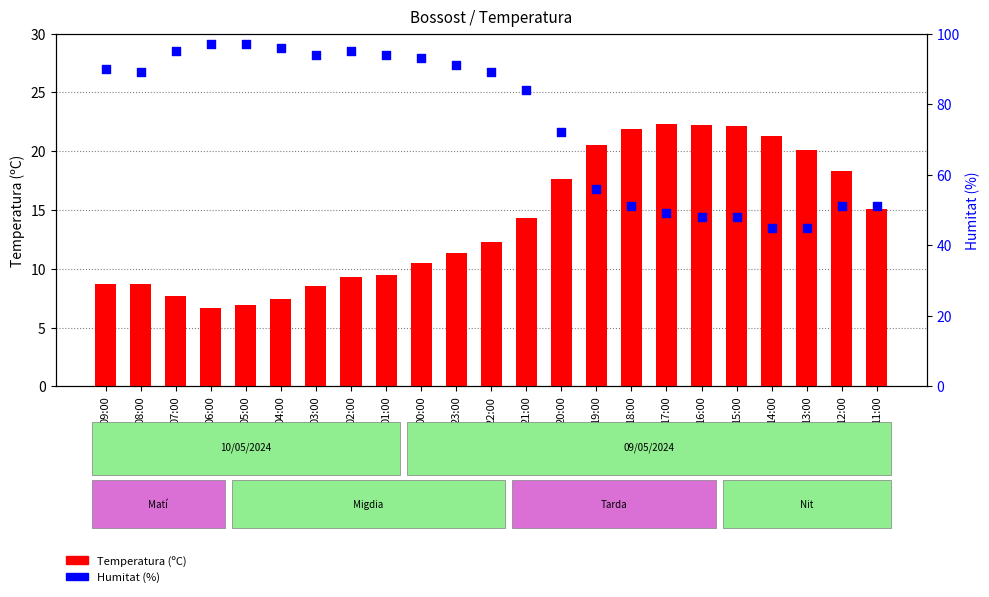

Which series has the widest spread of Y values?

Humitat (%)